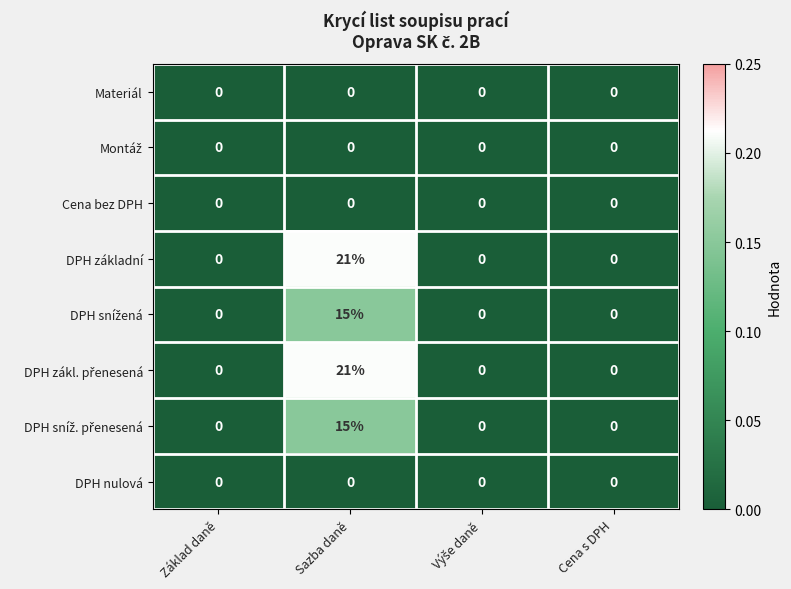

At which category is the sum across all series the highest?

Sazba daně